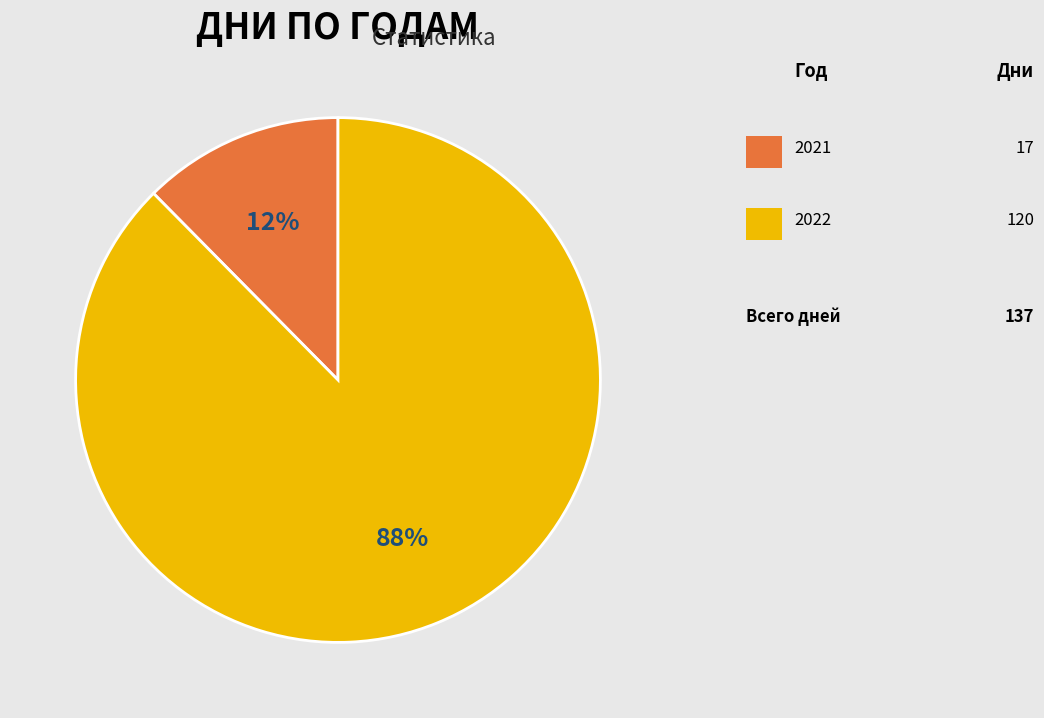

Does any single category account for the majority?

Yes